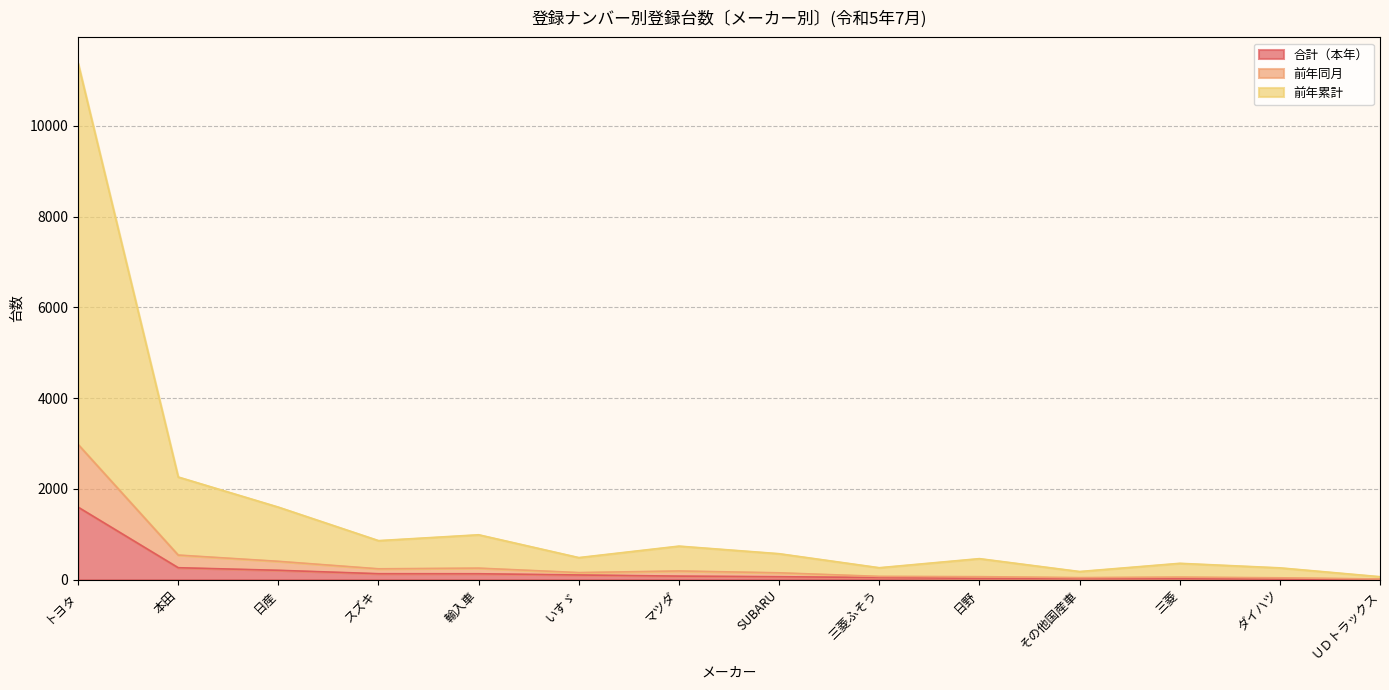

The value of 合計（本年） at トヨタ is 1598. True or false?

True